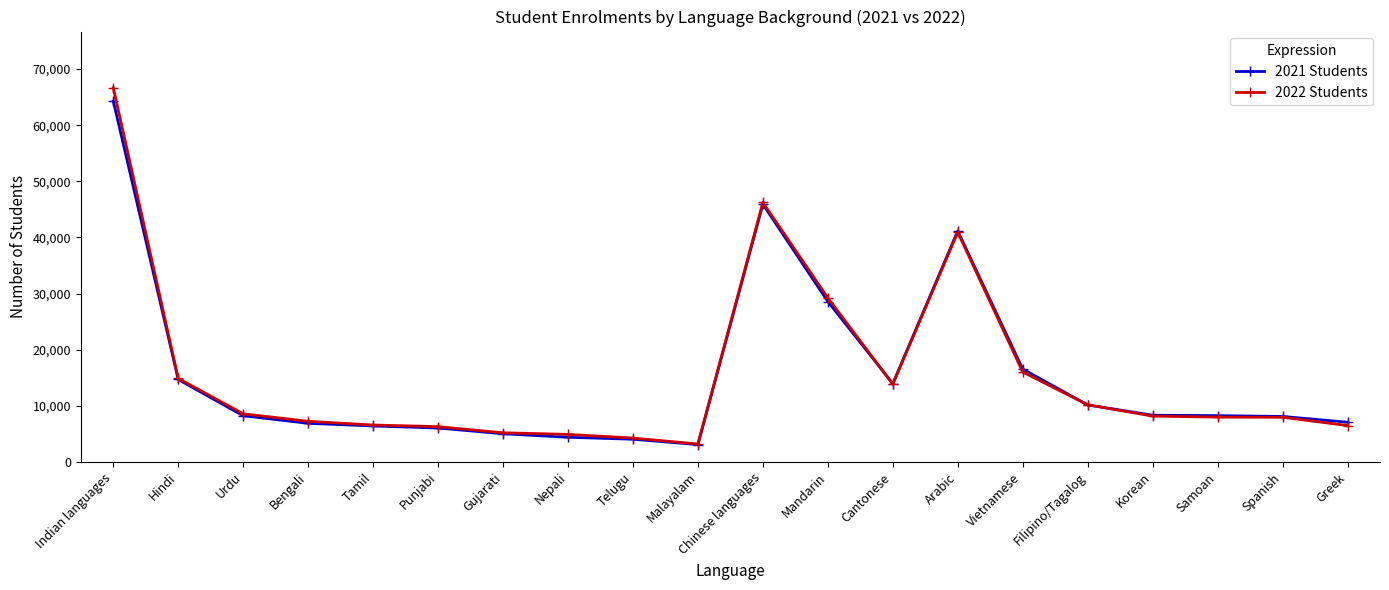

How many data points in 2021 Students are less than 8245?

10